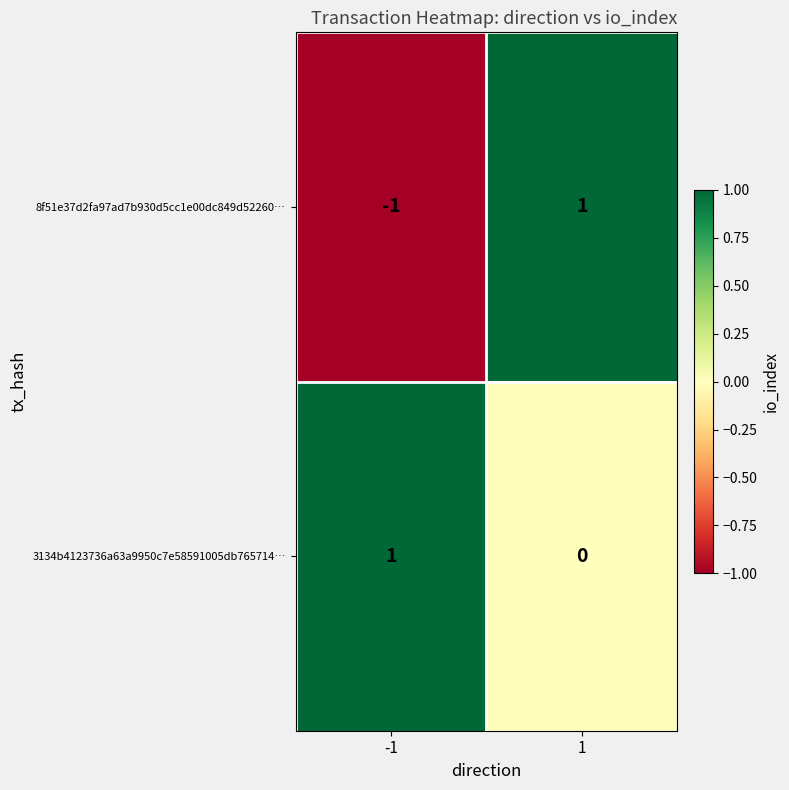

The 3134b4123736a63a9950c7e58591005db765714… series shows 2 at -1. True or false?

False